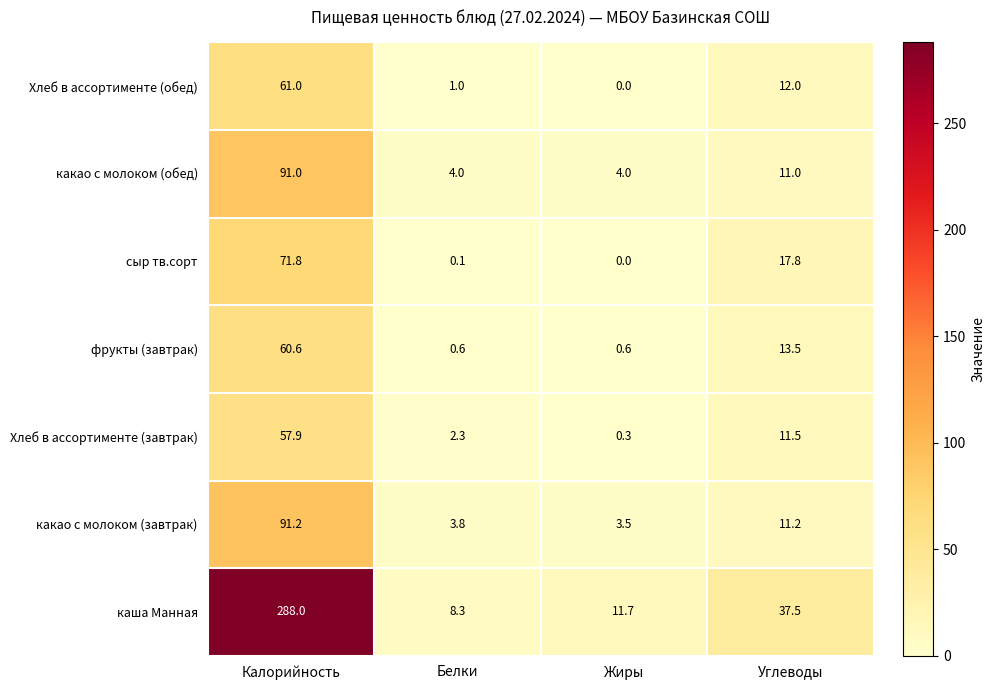

Reading left to right, list all the values displayed in this chart.

Хлеб в ассортименте (обед): Калорийность=61.0	Белки=1.0	Жиры=0.0	Углеводы=12.0
какао с молоком (обед): Калорийность=91.0	Белки=4.0	Жиры=4.0	Углеводы=11.0
сыр тв.сорт: Калорийность=71.8	Белки=0.1	Жиры=0.0	Углеводы=17.8
фрукты (завтрак): Калорийность=60.6	Белки=0.6	Жиры=0.6	Углеводы=13.5
Хлеб в ассортименте (завтрак): Калорийность=57.9	Белки=2.3	Жиры=0.3	Углеводы=11.5
какао с молоком (завтрак): Калорийность=91.2	Белки=3.8	Жиры=3.5	Углеводы=11.2
каша Манная: Калорийность=288.0	Белки=8.3	Жиры=11.7	Углеводы=37.5